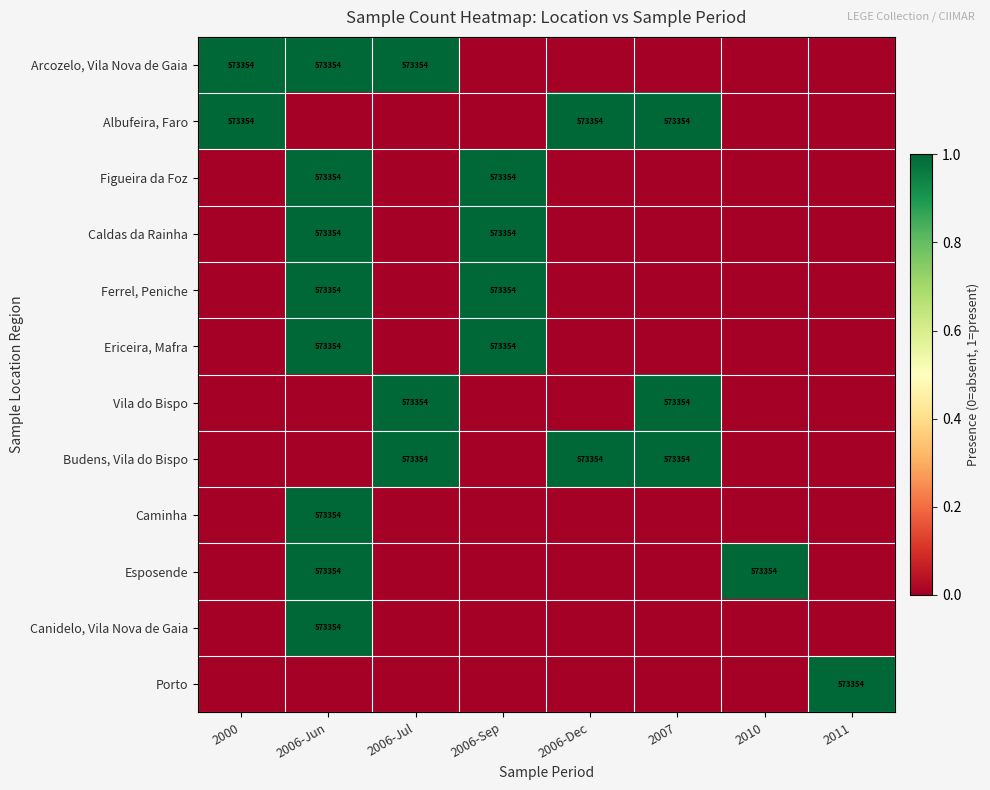

The value of Budens, Vila do Bispo at 2006-Dec is 573354. True or false?

True